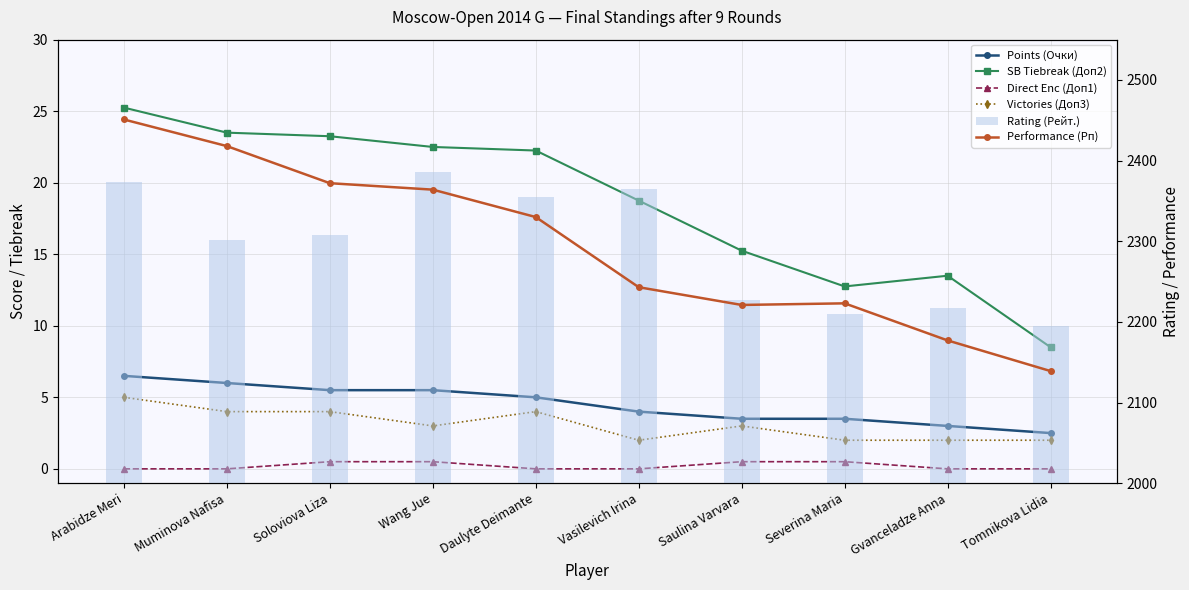

Where is Performance (Рп) nearest to the value 2295?

Daulyte Deimante